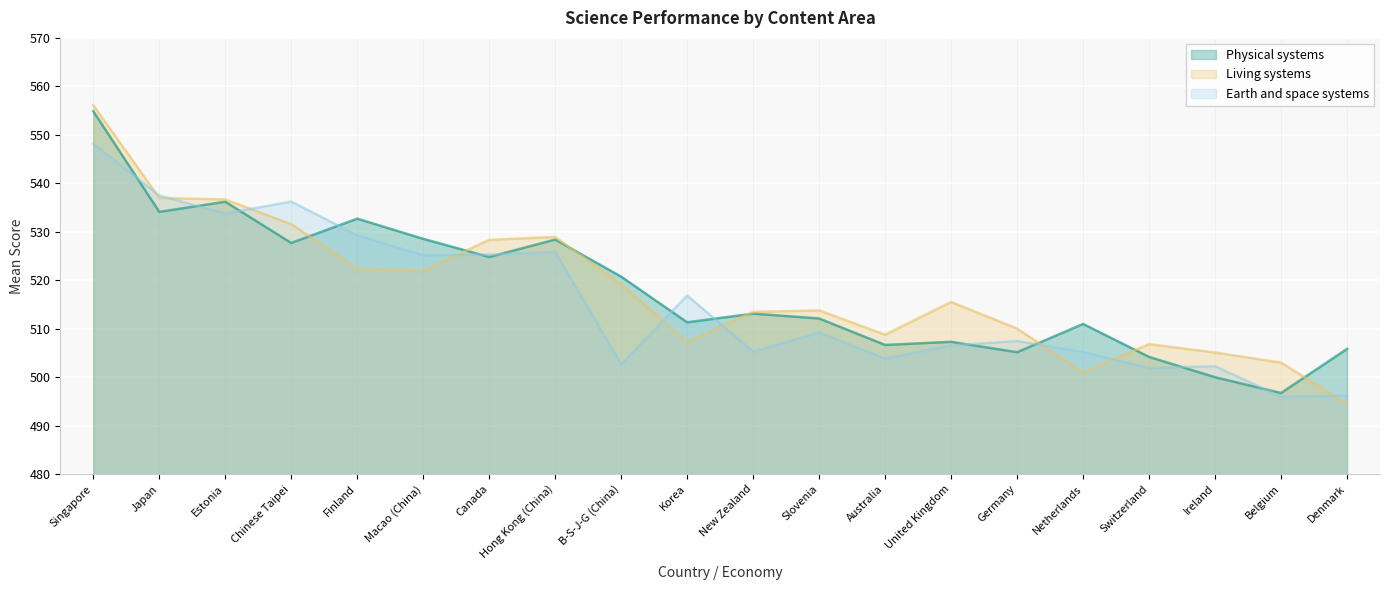

Which series has the widest spread of values?

Living systems